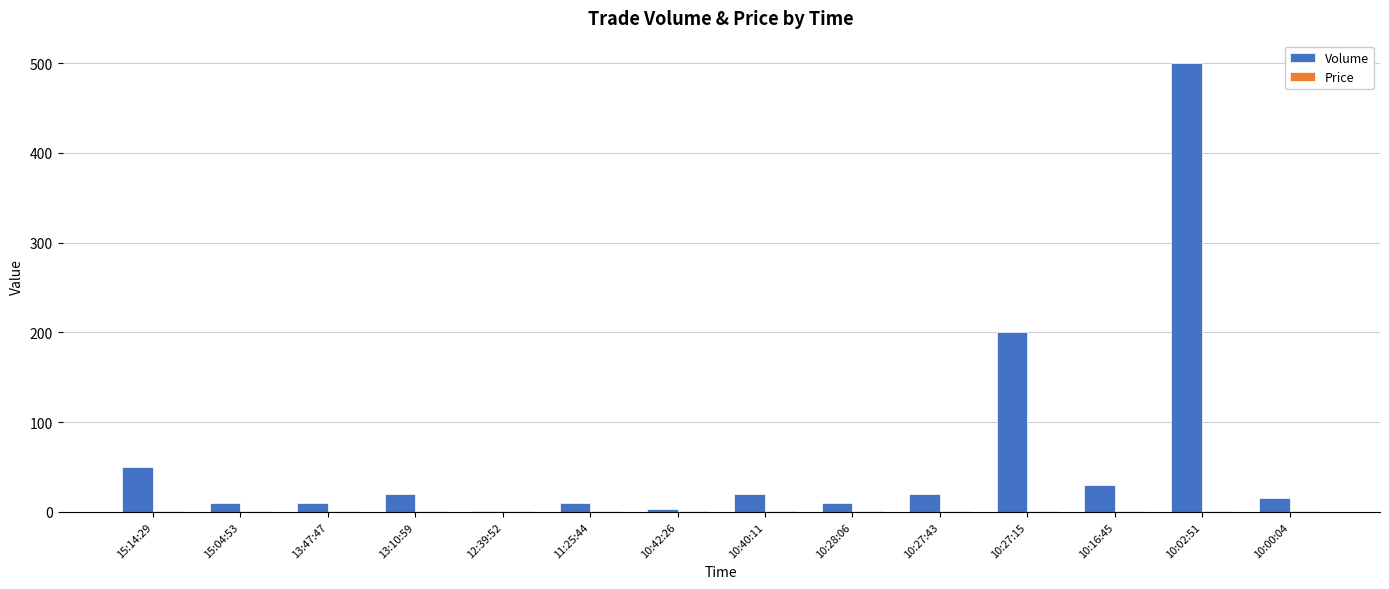

Where is Volume nearest to the value 250?

10:27:15